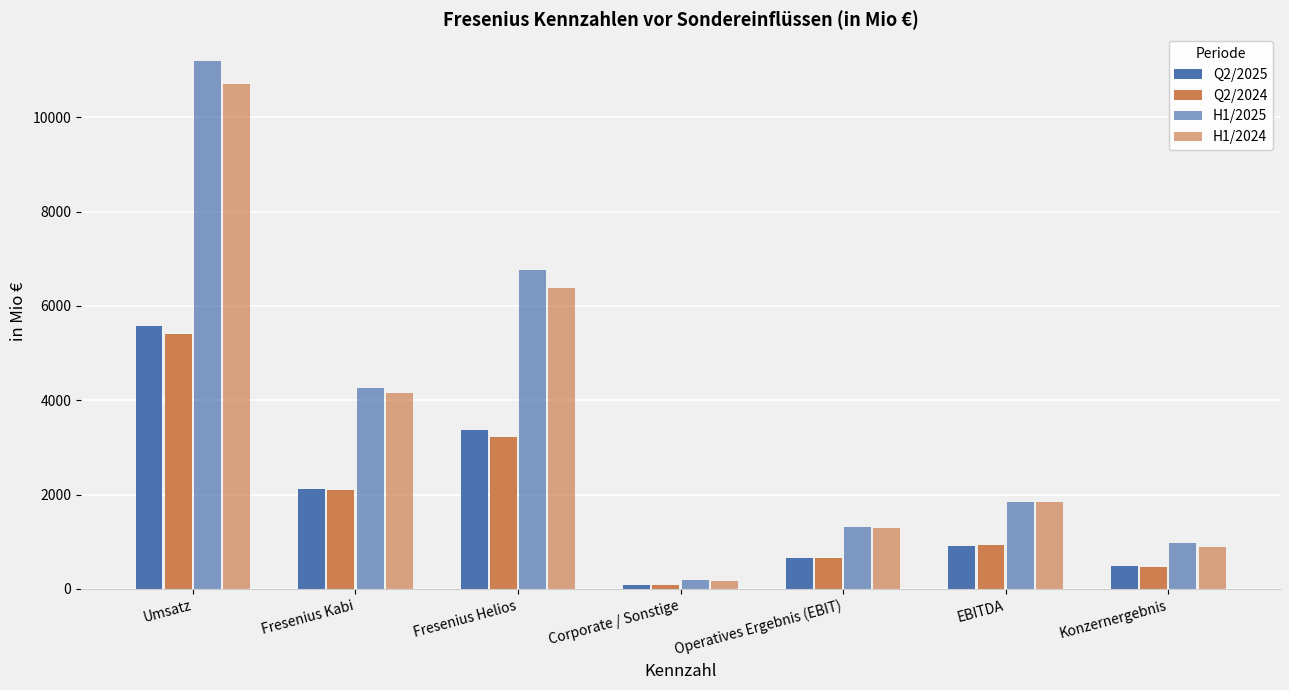

How many values in the H1/2024 series are below 1838?

3